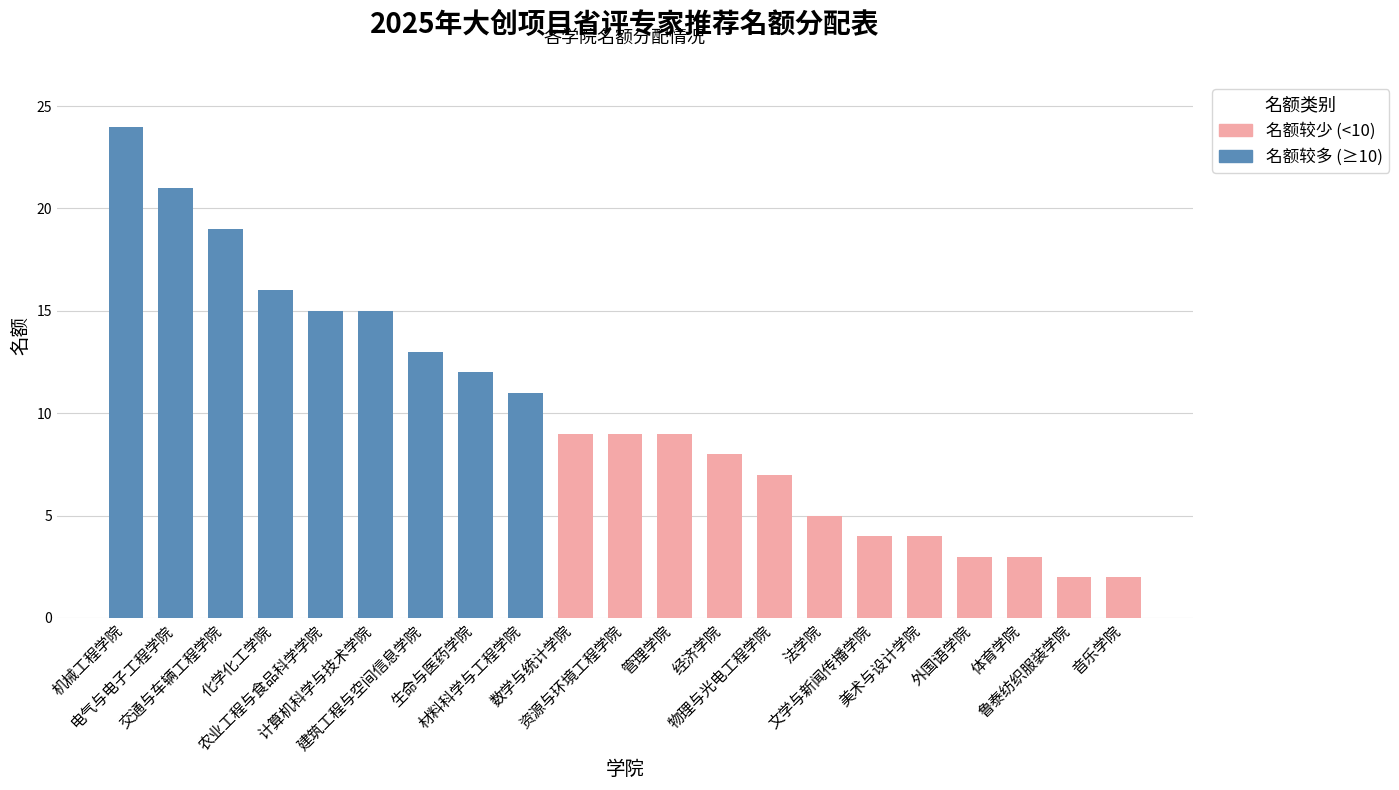

What is the average value?

10